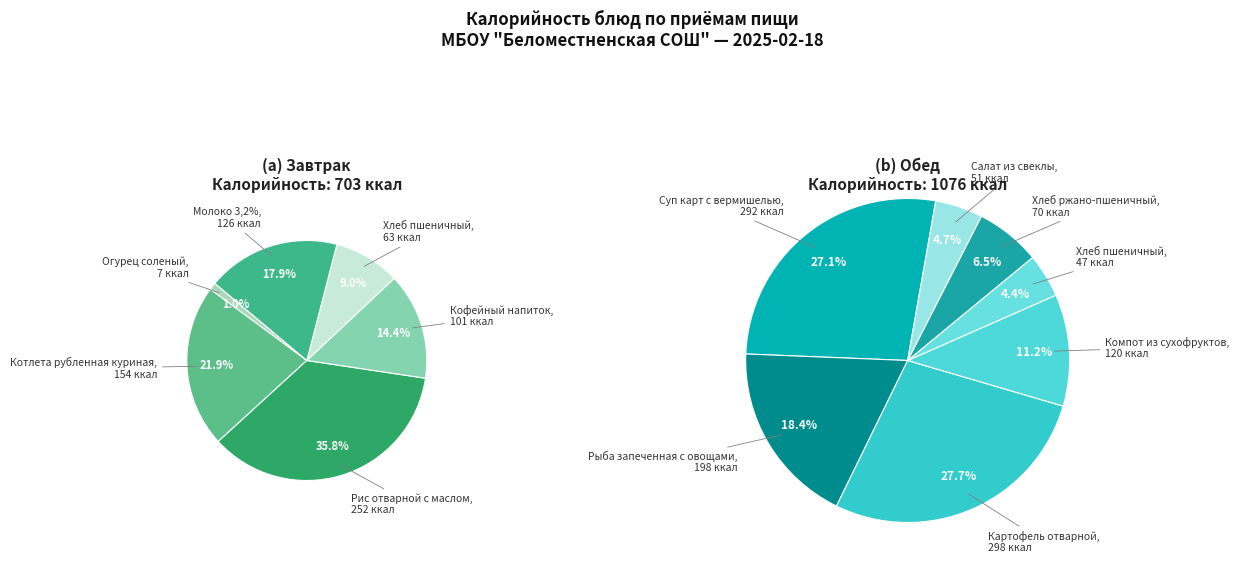

What is the change in value from Картофель отварной to Хлеб ржано-пшеничный?

-228